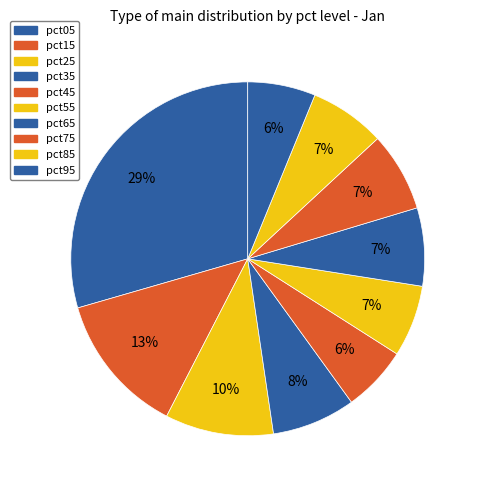

Is the sum of pct05 and pct25 greater than half?

No